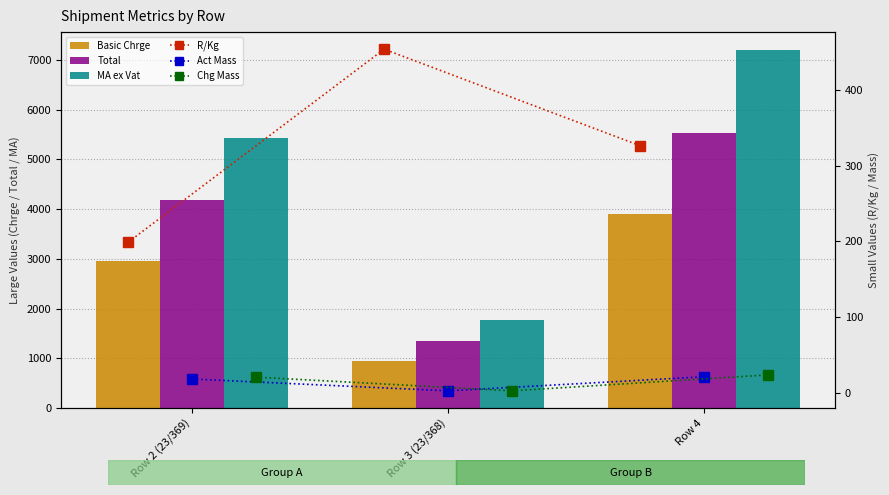

What is the difference between the maximum and minimum values in the R/Kg series?

254.3